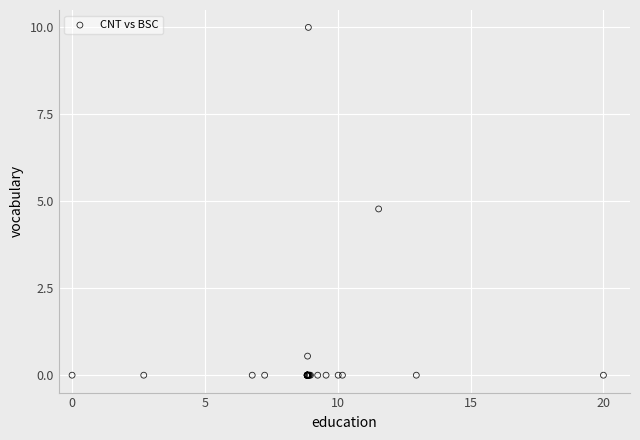

What Y value in the scatter plot is closest to 5?

4.8